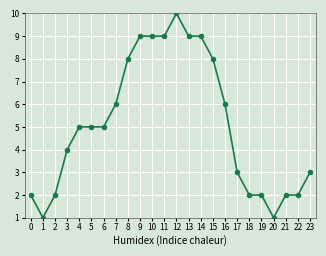

Count the values in the range 2 to 9.

21